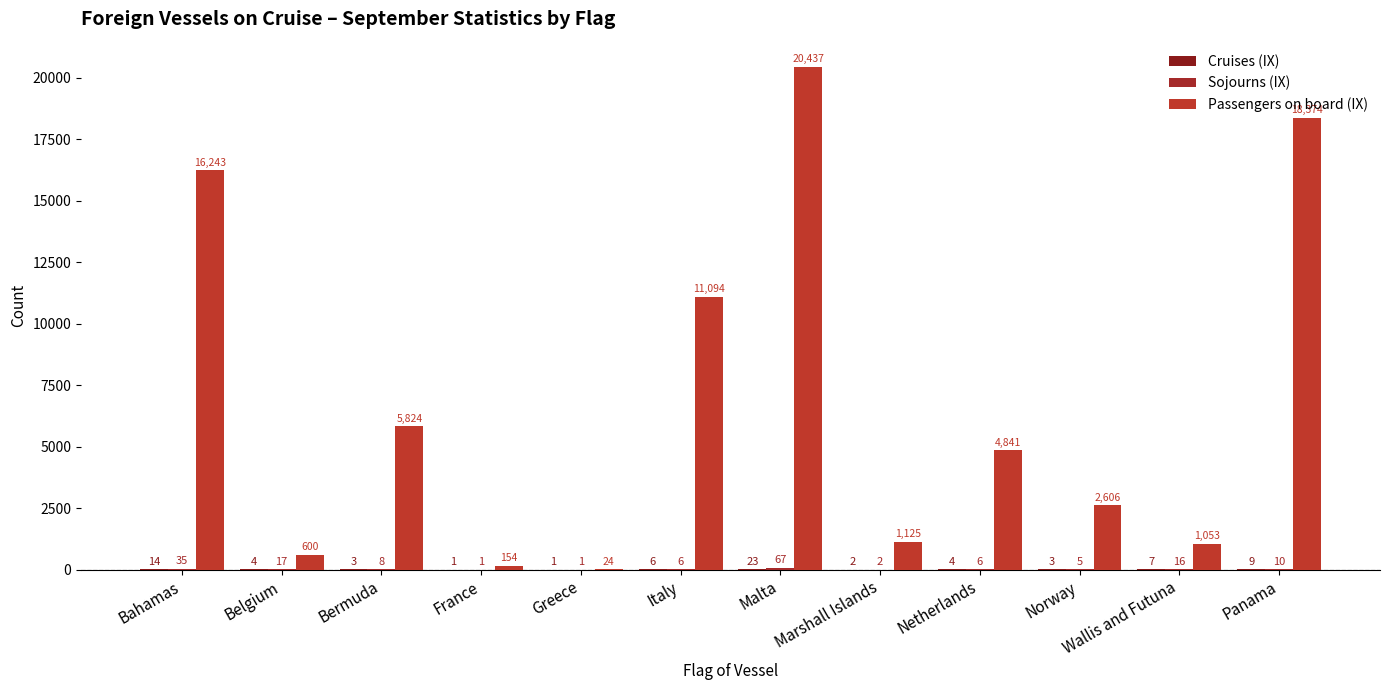

The Sojourns (IX) series shows 8 at Bermuda. True or false?

True